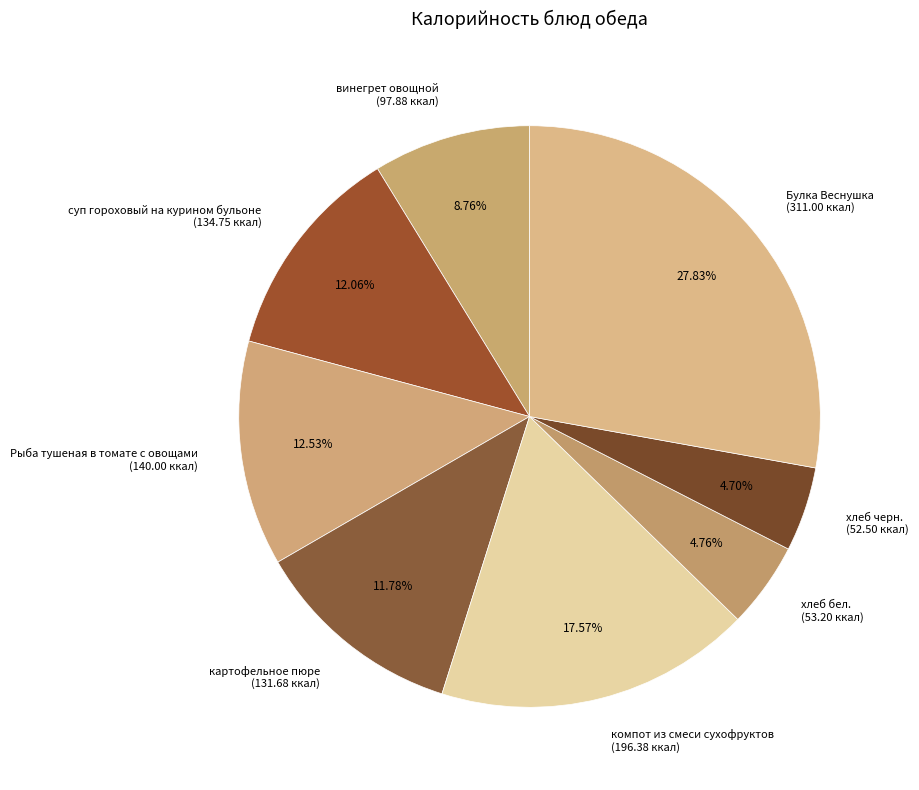

Is суп гороховый на курином бульоне the majority of the pie?

No